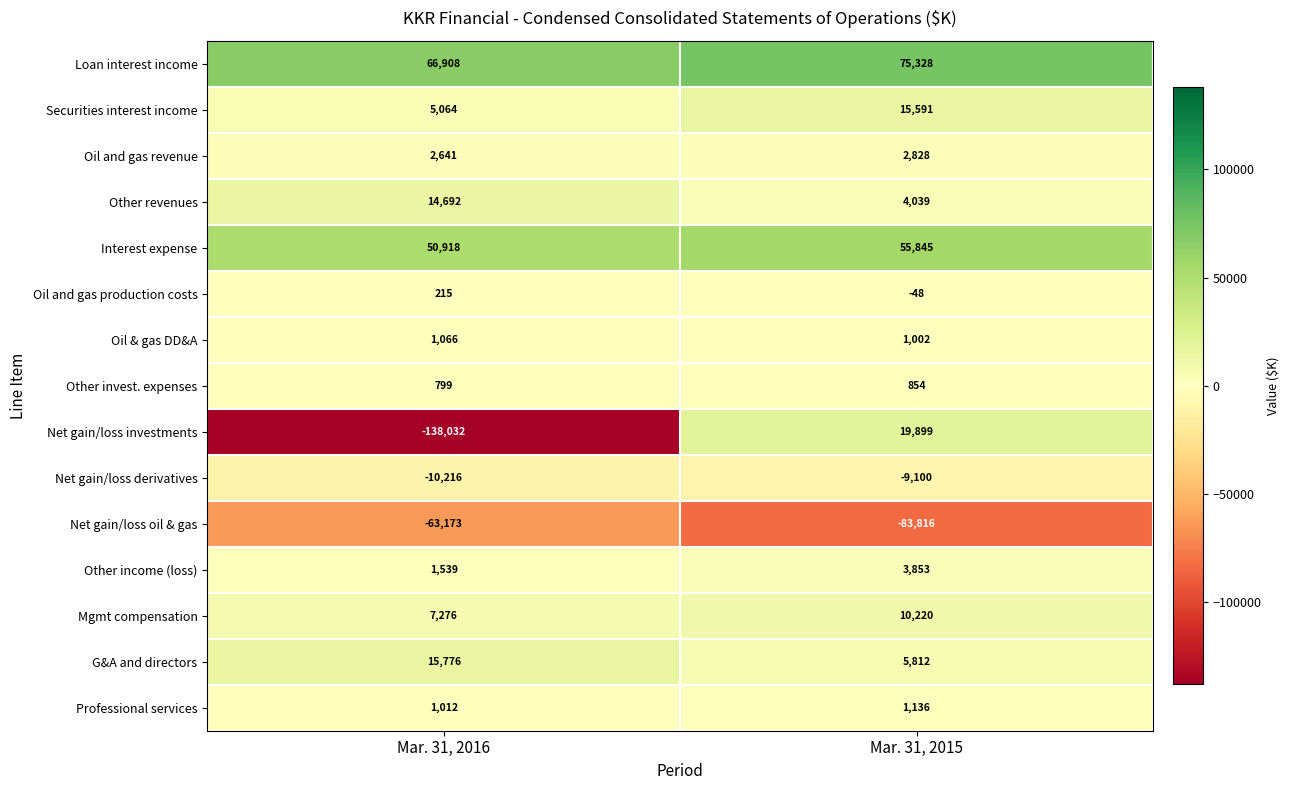

How many data points does each series have?

2